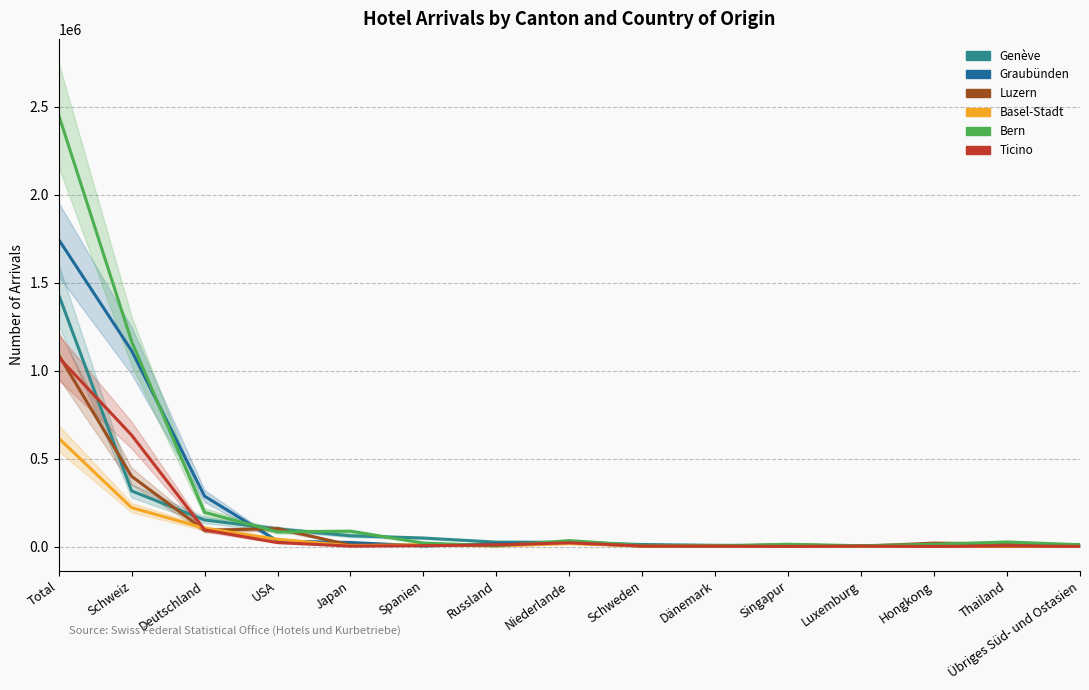

In Ticino, how many points are lower than both neighbors (excluding endpoints)?

3